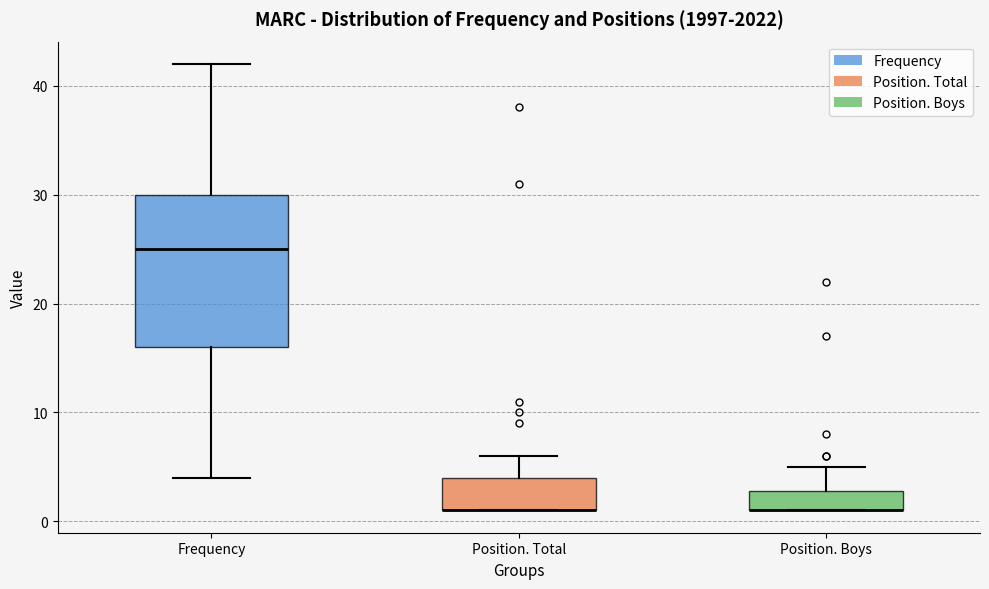

Comparing the boxes themselves (not the whiskers), which one is the tallest?

Frequency